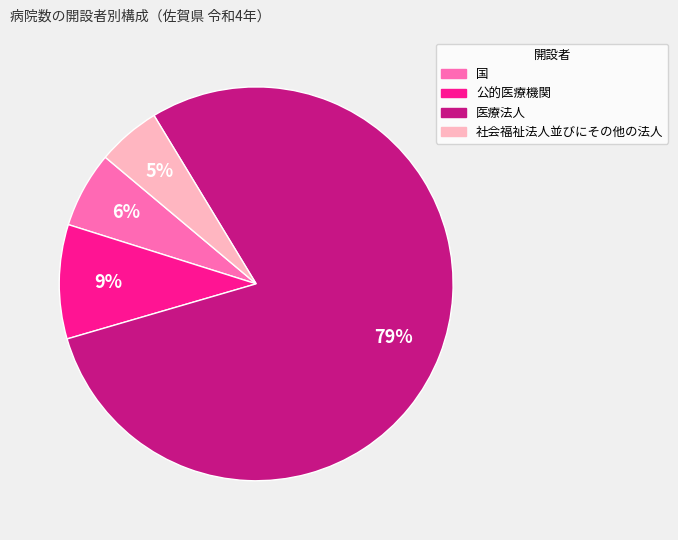

To the nearest percent, what is the average slice percentage?

25%